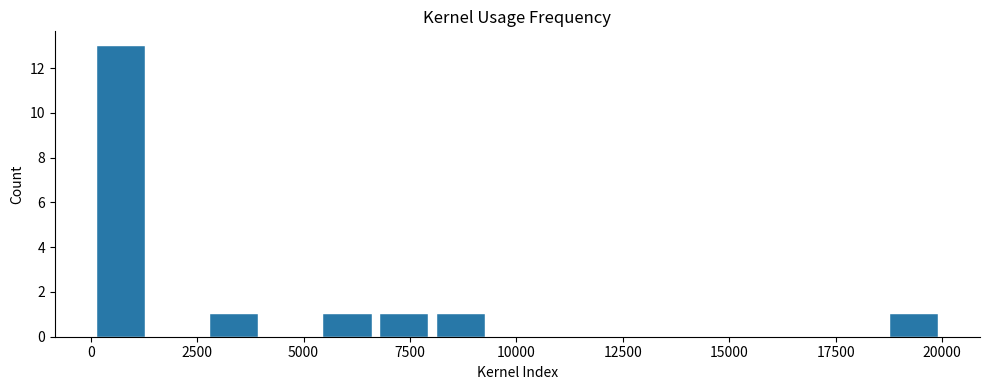

Read against the x-axis, roughly where is the centre of the tallest bar?

500